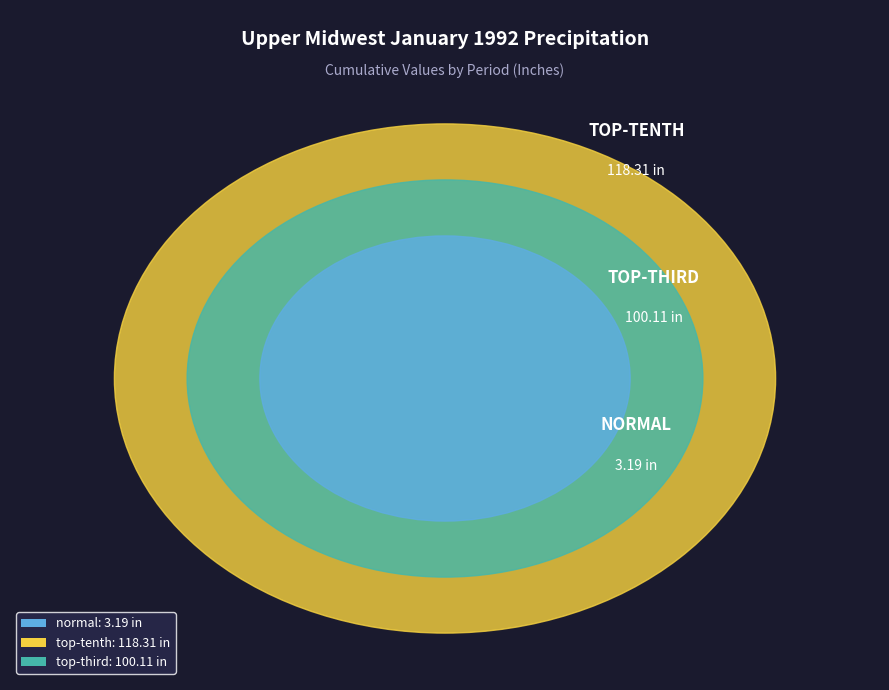

Is there any slice that represents more than half of the pie?

No